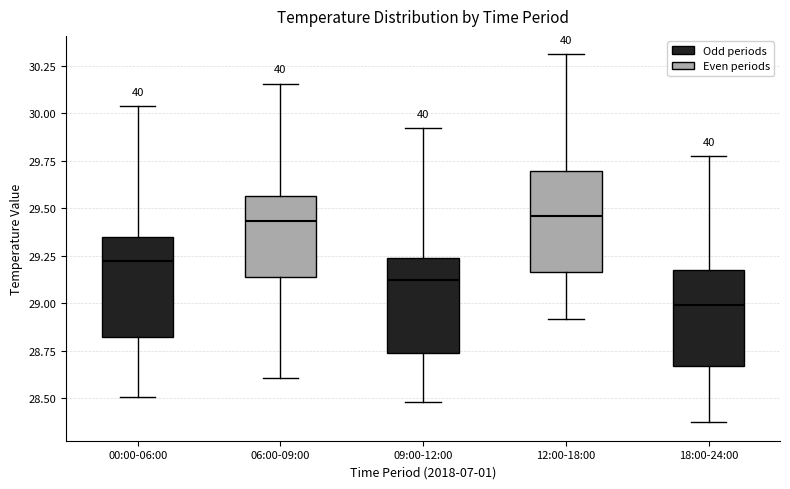

Where does the upper whisker of the box for 18:00-24:00 end on the y-axis? The values are not printed on the chart, so give them approximately, as read against the axis.

29.75